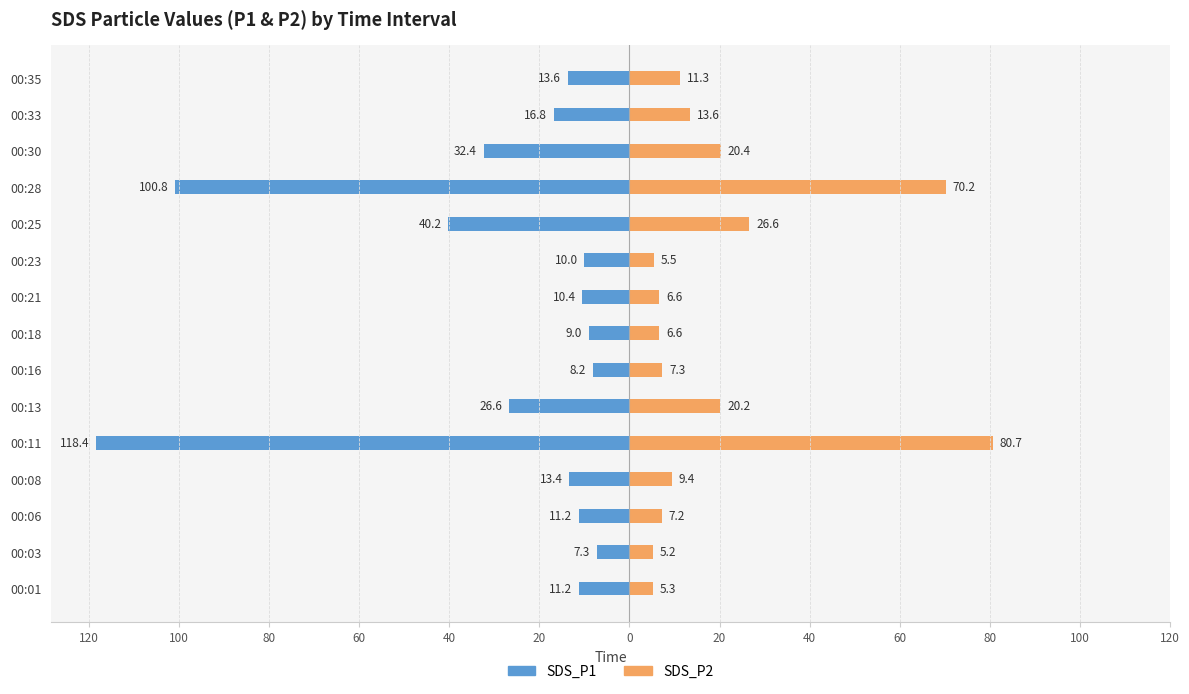

What is the value of the SDS_P2 bar at the 8th from the left?

20.2